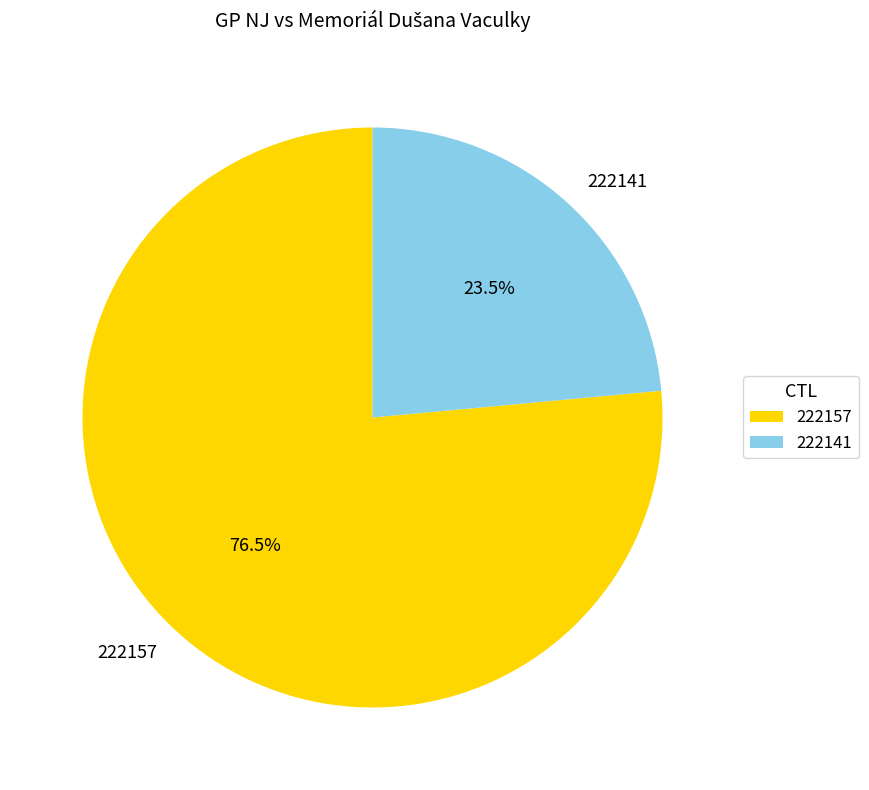

What is the ratio of the value at 222141 to the value at 222157?

0.3